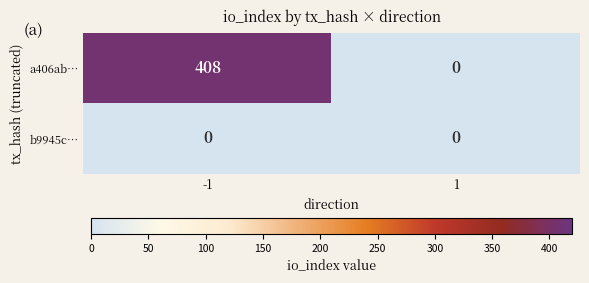

List the series in order of their peak value, lowest first.

b9945c…, a406ab…